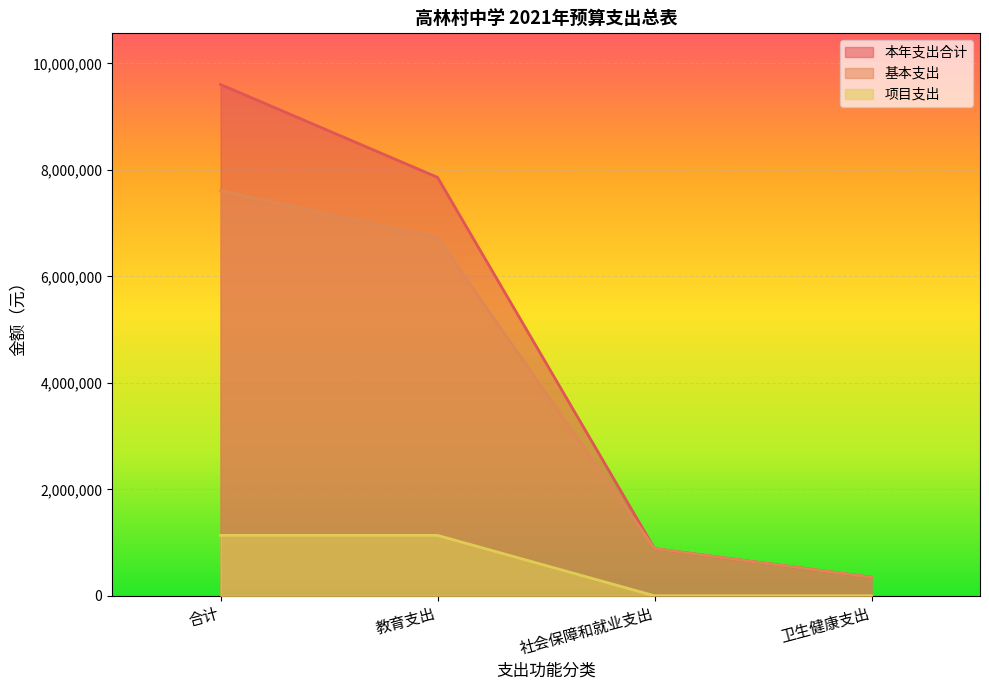

The value of 项目支出 at 卫生健康支出 is 0. True or false?

True